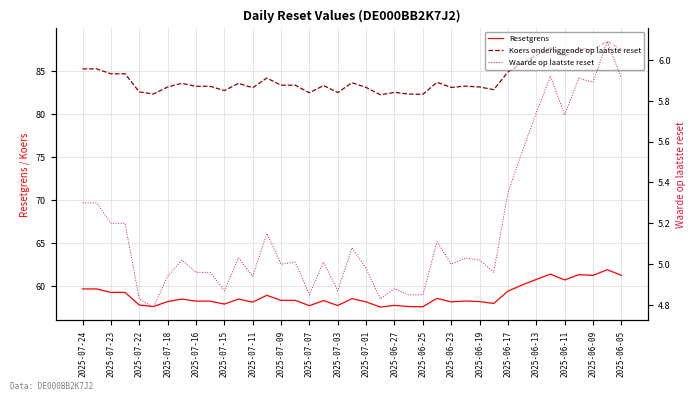

True or false: Resetgrens and Koers onderliggende op laatste reset intersect in this chart.

False